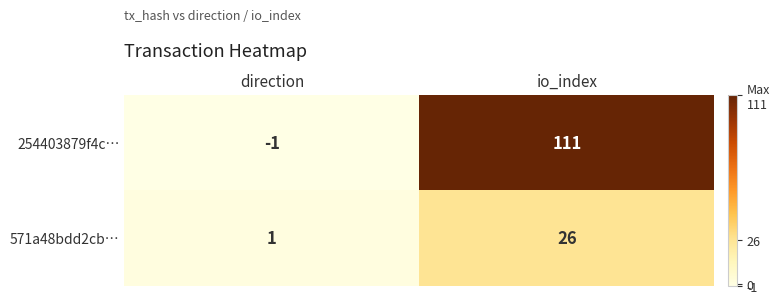

What is the average value of the 571a48bdd2cb… series?

14